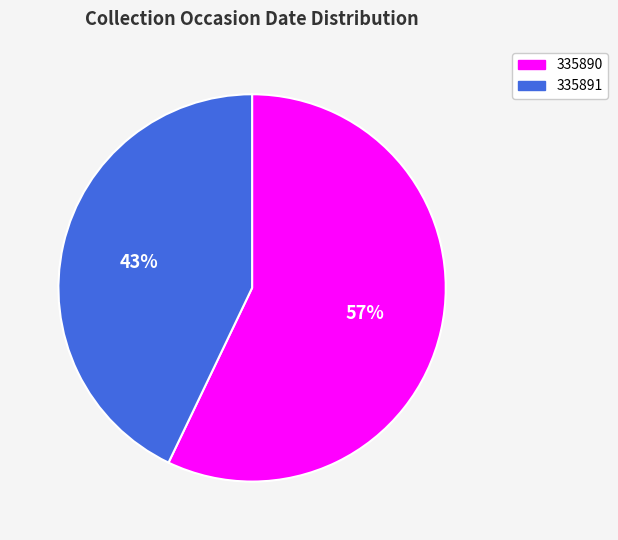

Rank the categories by value from lowest to highest.

335891, 335890